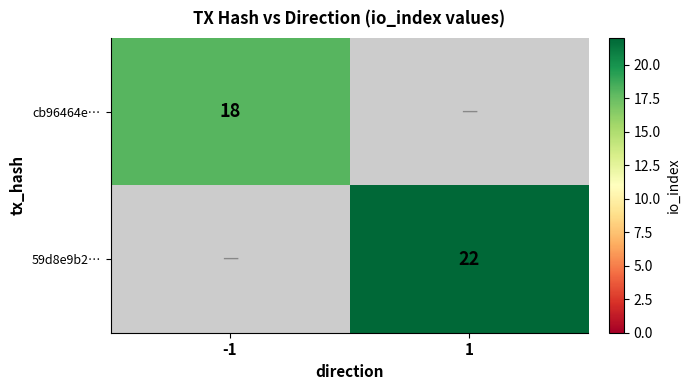

Is it true that 59d8e9b2… equals 22 at 1?

True